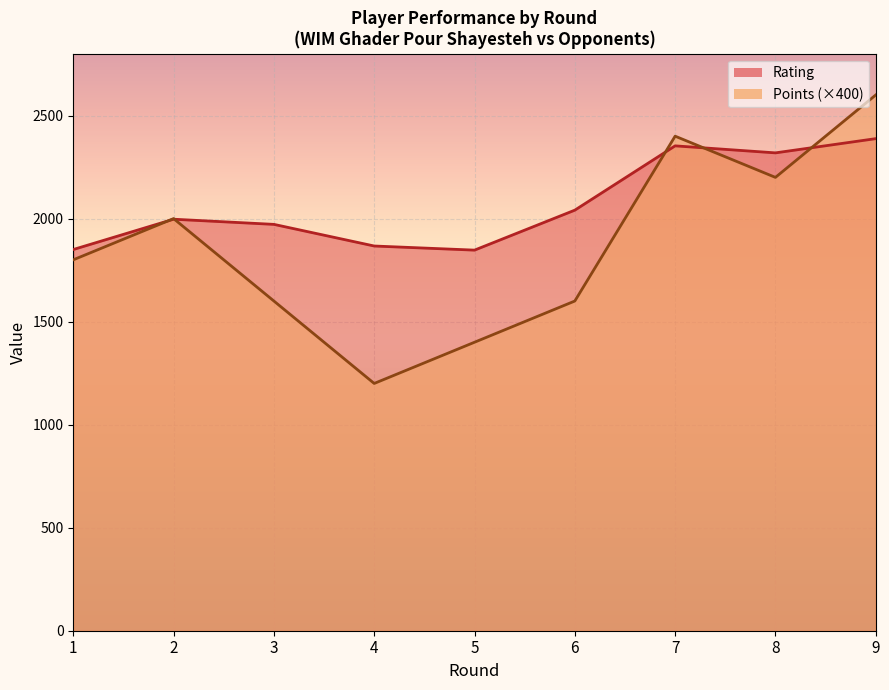

After their last crossing, which series has the higher values: Rating or Points?

Points